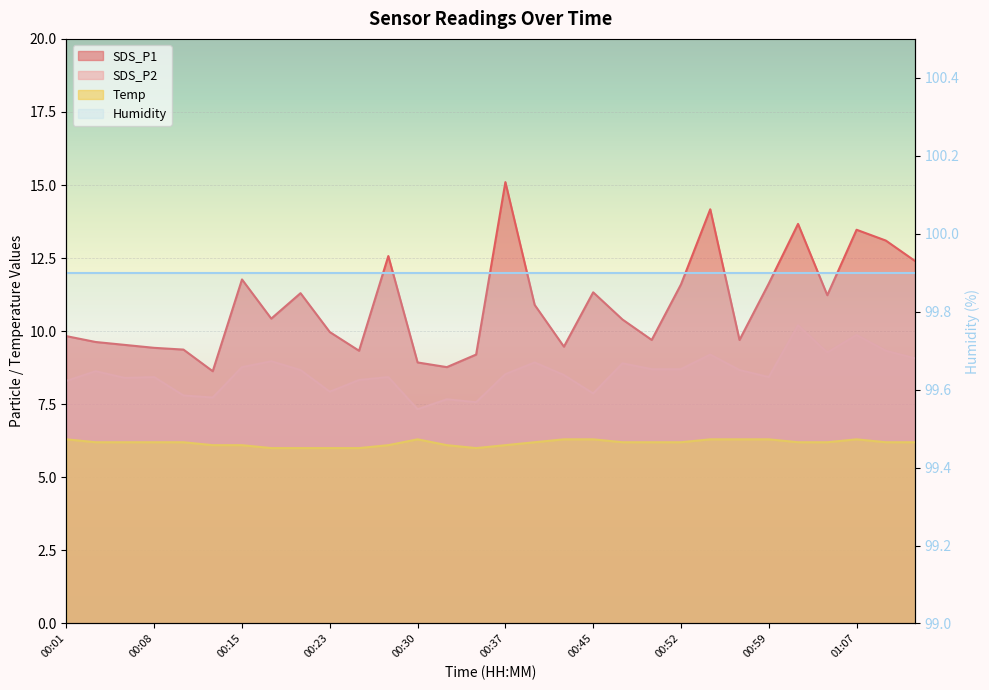

True or false: SDS_P2 has more than 2 interior local peaks.

True